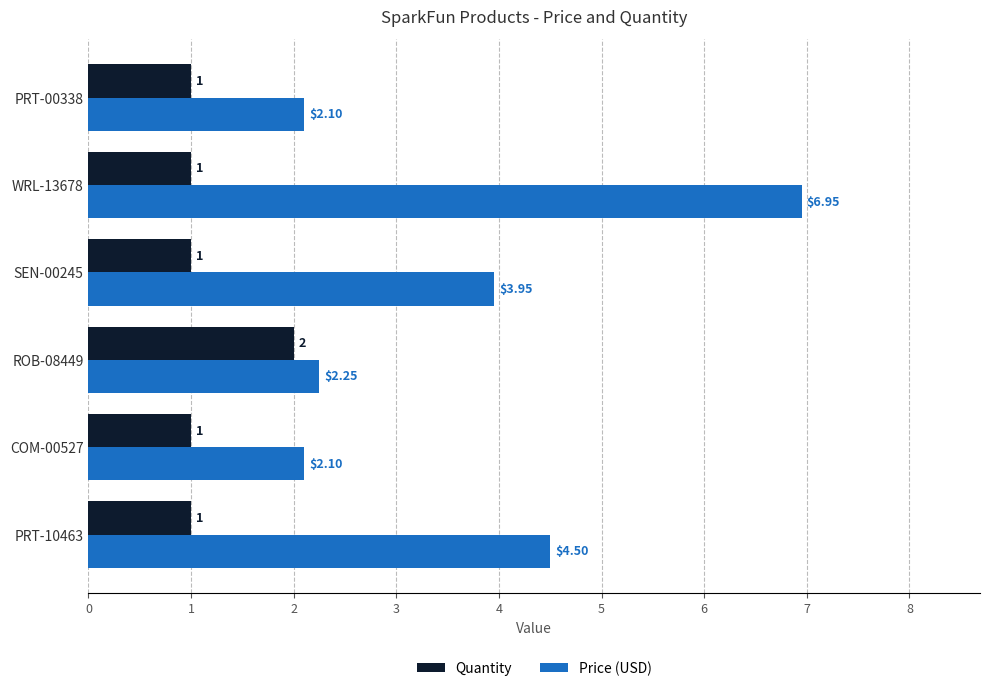

What is the lowest value of the Quantity series?

1.0